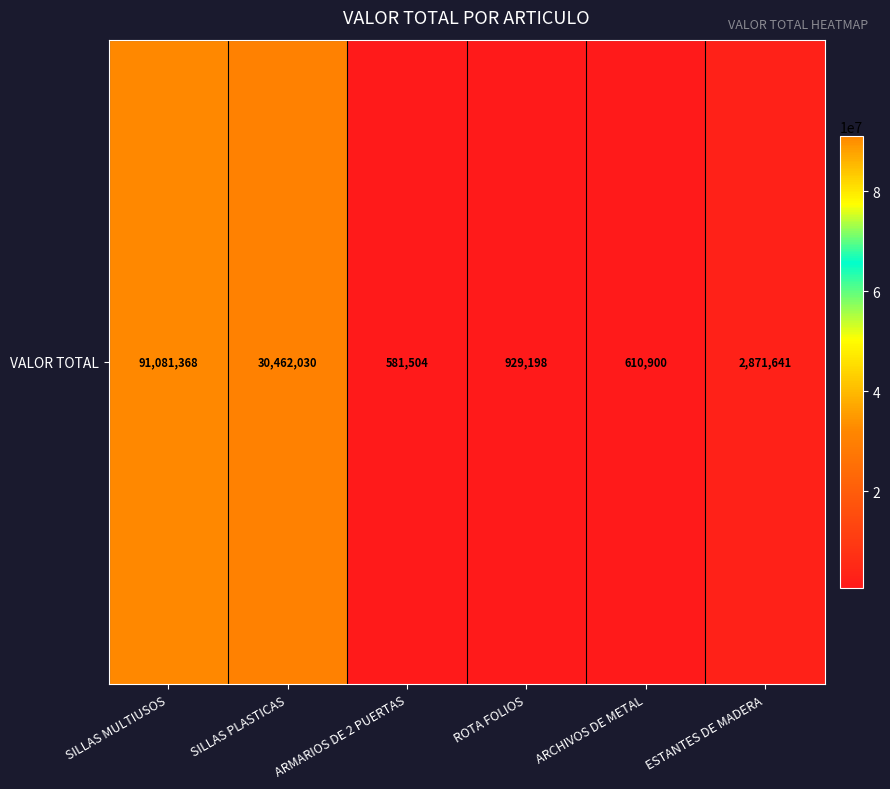

Where does the data first go above 2871641?

SILLAS MULTIUSOS